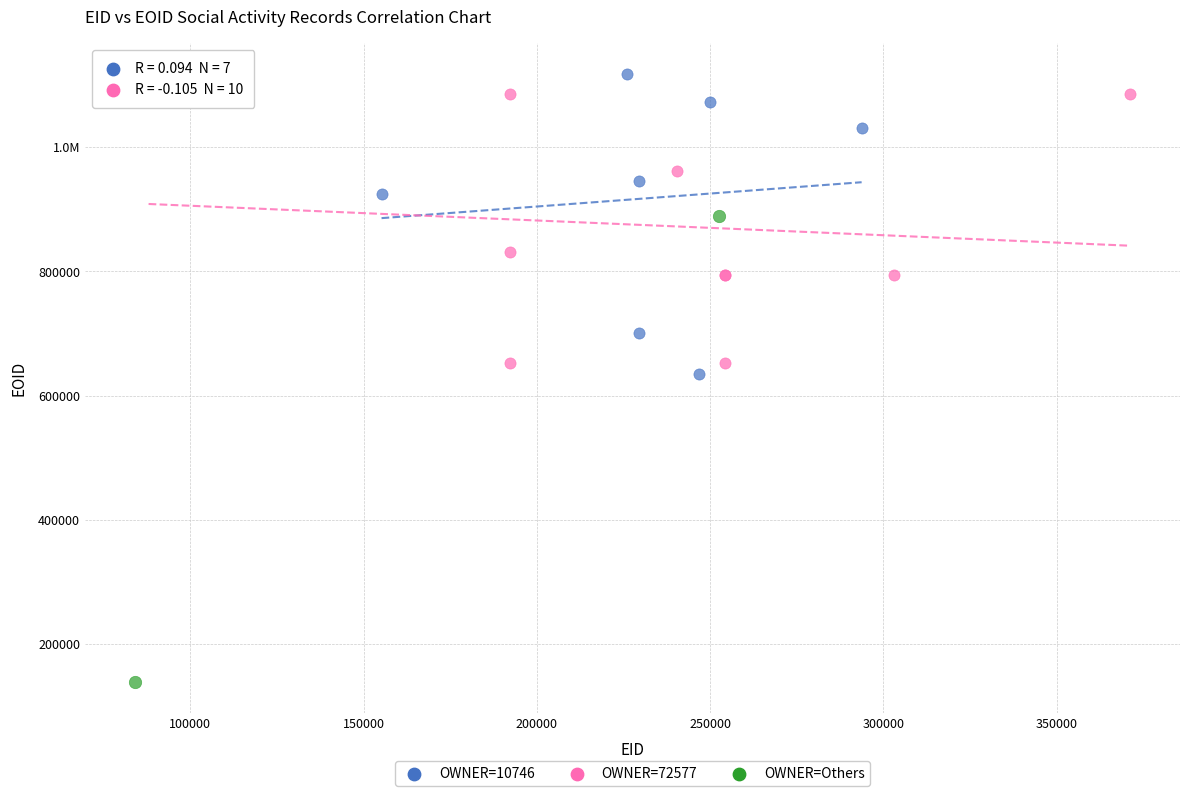

What are all the series names shown in the legend?

OWNER=10746, OWNER=72577, OWNER=Others